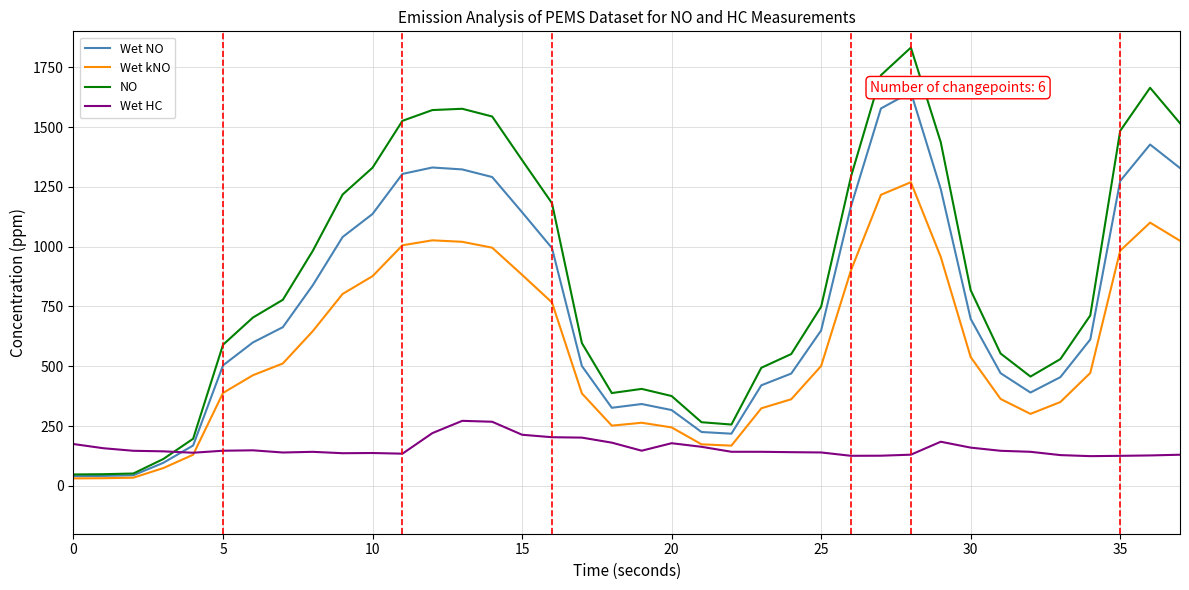

Which series has the widest spread of values?

NO